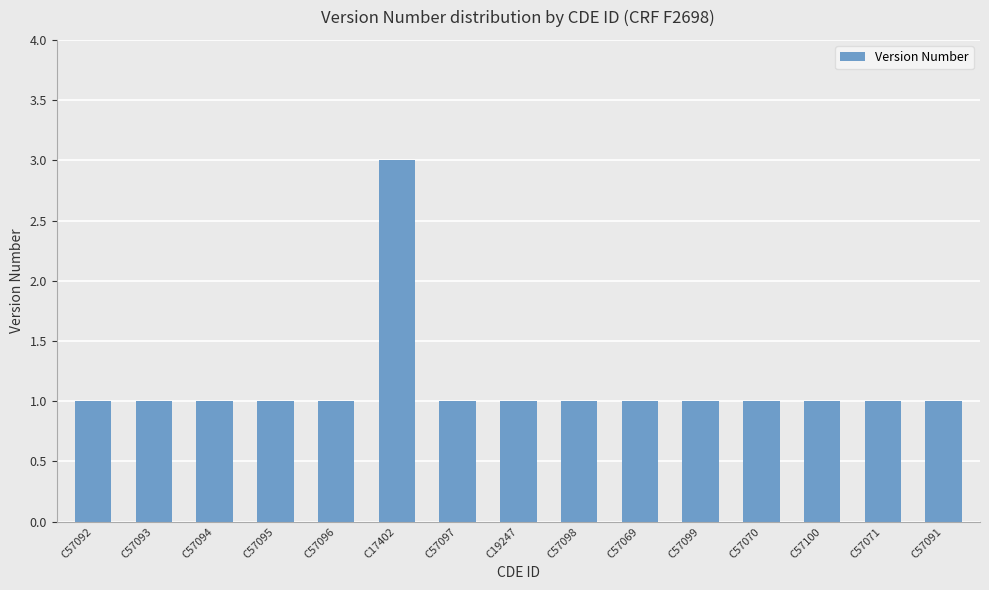

The value at C57097 is 0. True or false?

False